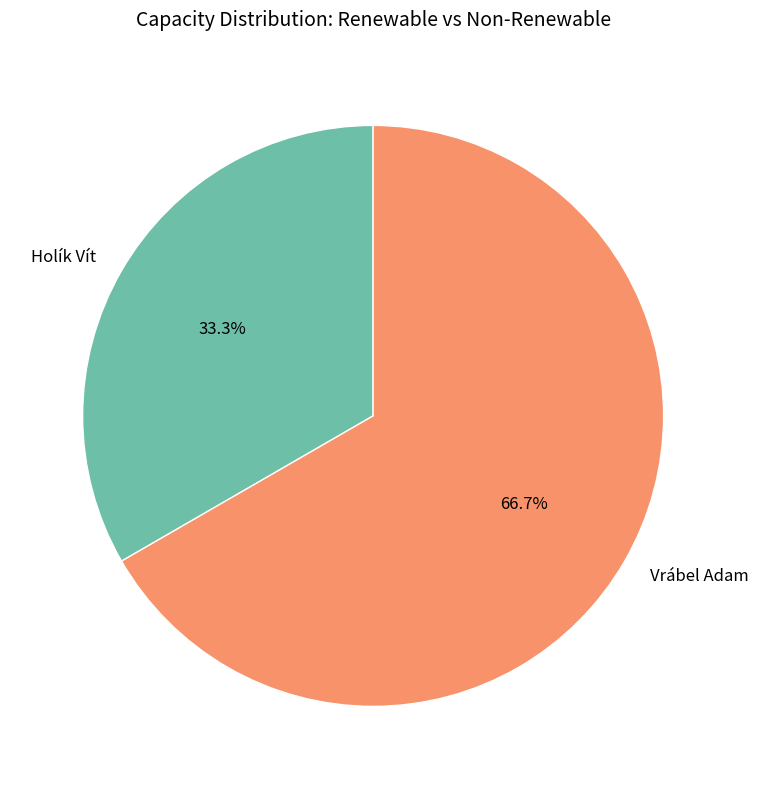

Count the number of slices in the pie.

2